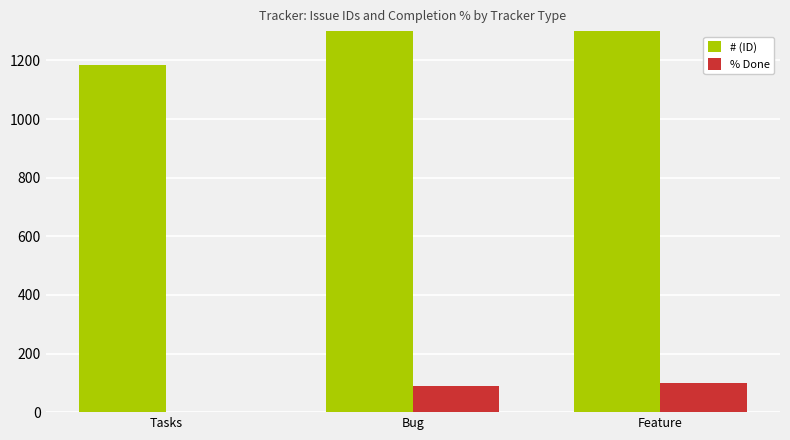

Read the % Done value at Bug.

90